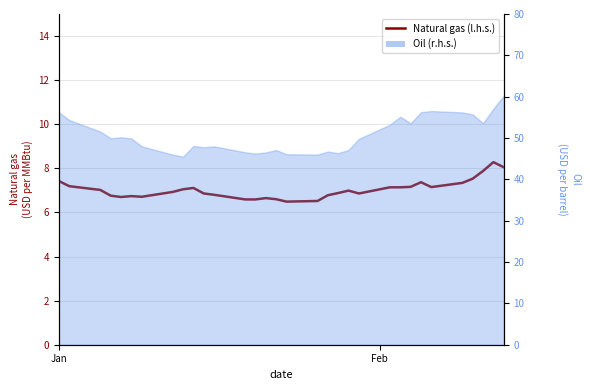

True or false: there are more than 2 points higher than both neighbors.

True